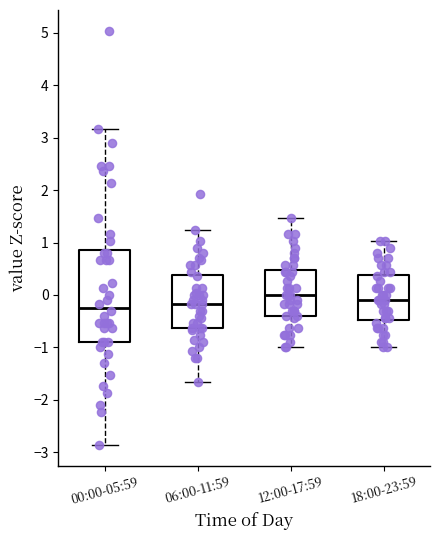

Reading left to right, read every box against the y-axis: the position of its median line, the range the box covers, and the ends of its whiskers. The values are not printed on the chart, so give them approximately, as read against the axis.

00:00-05:59: median -0.2, box -0.9 to 0.9, whiskers -2.9 to 3.2
06:00-11:59: median -0.2, box -0.6 to 0.4, whiskers -1.7 to 1.2
12:00-17:59: median 0.0, box -0.4 to 0.5, whiskers -1.0 to 1.5
18:00-23:59: median -0.1, box -0.5 to 0.4, whiskers -1.0 to 1.0